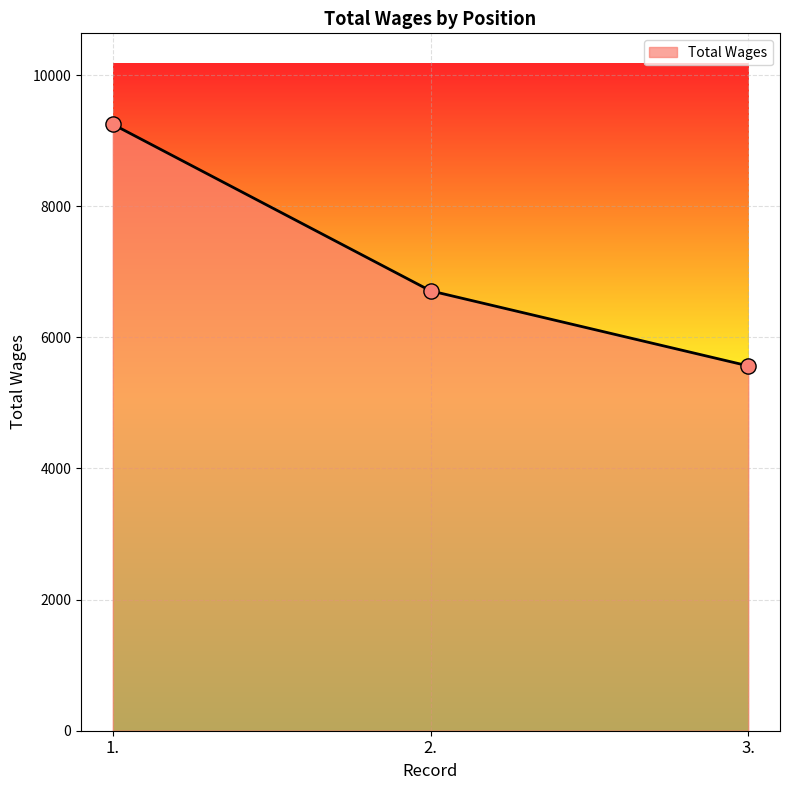

What is the ratio of the value at 1. to the value at 3.?

1.7